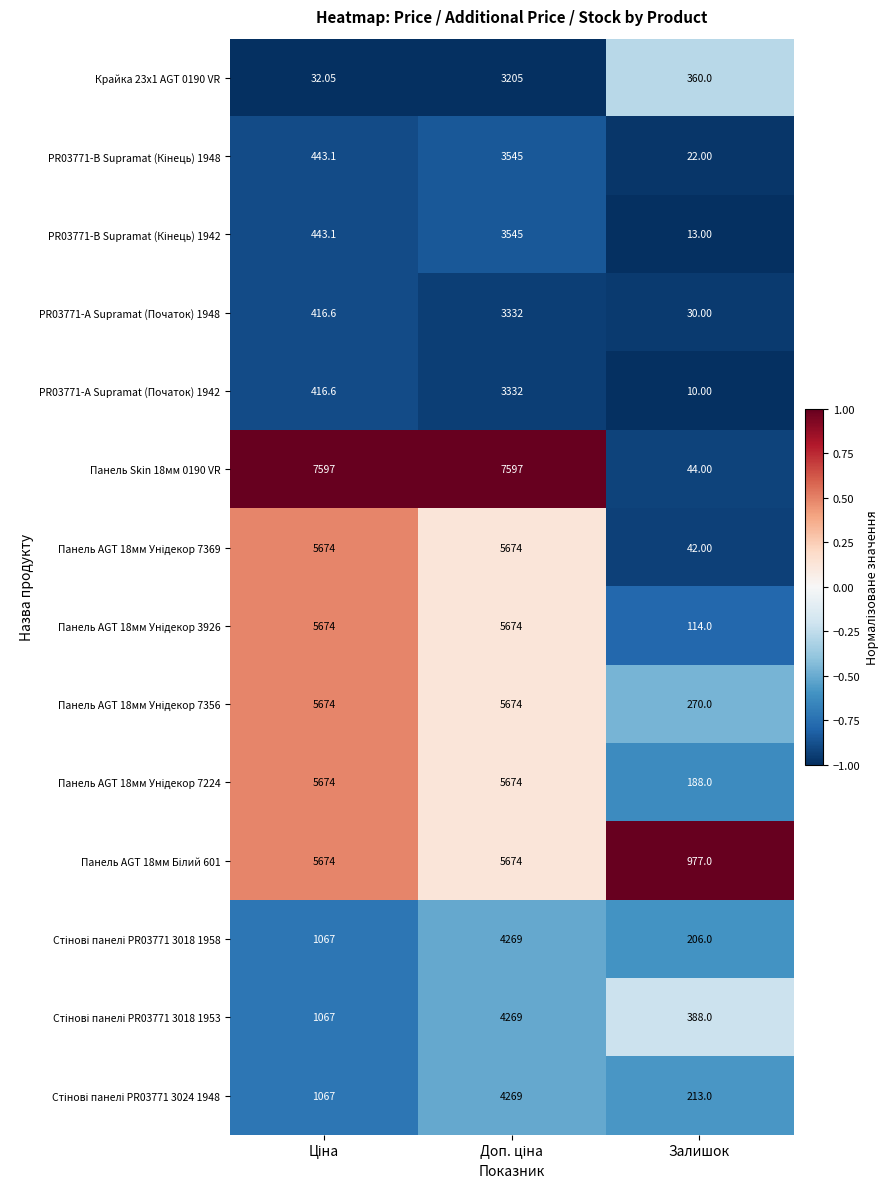

Which label corresponds to the smallest value in the chart?

Залишок